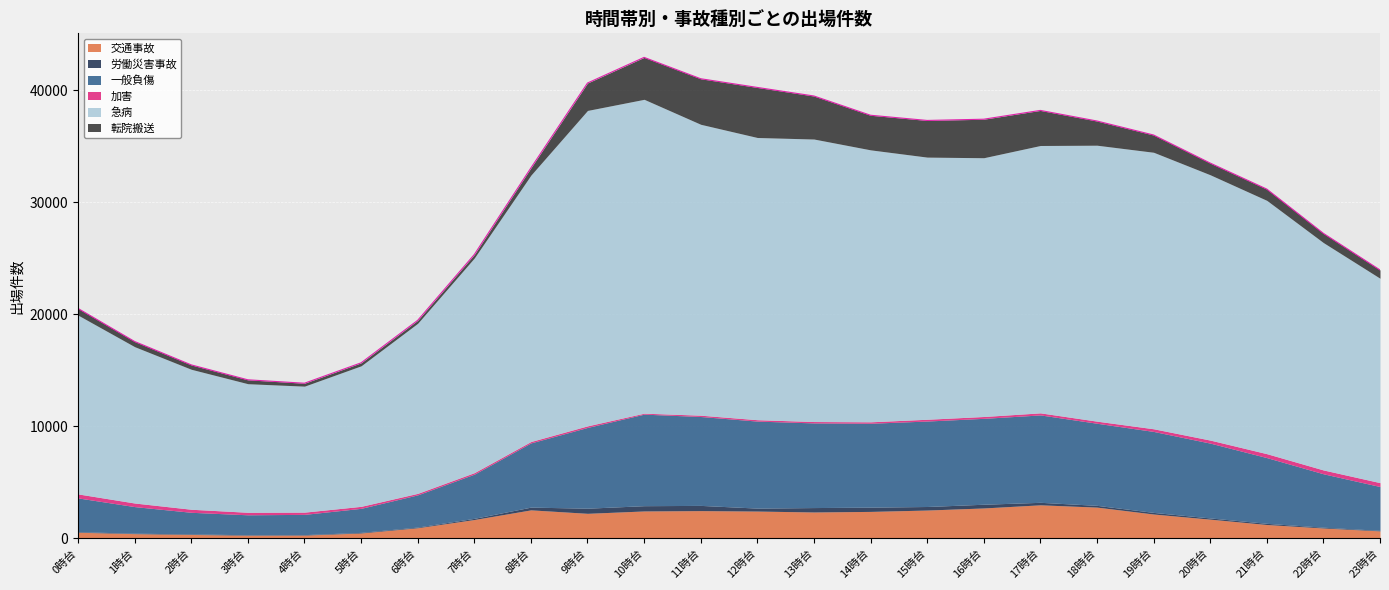

Reading right to left, extract all data points from this chart.

交通事故: 23時台=666	22時台=925	21時台=1235	20時台=1712	19時台=2171	18時台=2788	17時台=2993	16時台=2713	15時台=2527	14時台=2405	13時台=2354	12時台=2436	11時台=2476	10時台=2445	9時台=2234	8時台=2543	7時台=1682	6時台=947	5時台=479	4時台=290	3時台=280	2時台=348	1時台=420	0時台=545
労働災害事故: 23時台=47	22時台=69	21時台=104	20時台=109	19時台=144	18時台=157	17時台=223	16時台=332	15時台=316	14時台=380	13時台=394	12時台=264	11時台=465	10時台=471	9時台=458	8時台=245	7時台=105	6時台=59	5時台=54	4時台=42	3時台=40	2時台=48	1時台=41	0時台=49
一般負傷: 23時台=3912	22時台=4769	21時台=5869	20時台=6680	19時台=7229	18時台=7329	17時台=7802	16時台=7669	15時台=7630	14時台=7490	13時台=7557	12時台=7767	11時台=7935	10時台=8171	9時台=7210	8時台=5732	7時台=3944	6時台=2877	5時台=2146	4時台=1809	3時台=1782	2時台=1929	1時台=2372	0時台=3015
加害: 23時台=348	22時台=342	21時台=350	20時台=271	19時台=238	18時台=187	17時台=184	16時台=164	15時台=159	14時台=128	13時台=123	12時台=124	11時台=117	10時台=87	9時台=141	8時台=126	7時台=135	6時台=134	5時台=178	4時台=199	3時台=224	2時台=272	1時台=321	0時台=357
急病: 23時台=18246	22時台=20297	21時台=22615	20時台=23686	19時台=24685	18時台=24636	17時台=23870	16時台=23102	15時台=23402	14時台=24279	13時台=25220	12時台=25194	11時台=25970	10時台=28020	9時台=28159	8時台=23781	7時台=19164	6時台=15184	5時台=12546	4時台=11248	3時台=11479	2時台=12496	1時台=13956	0時台=15963
転院搬送: 23時台=741	22時台=826	21時台=1006	20時台=1045	19時台=1541	18時台=2160	17時台=3131	16時台=3438	15時台=3274	14時台=3090	13時台=3842	12時台=4470	11時台=4068	10時台=3744	9時台=2445	8時台=640	7時台=305	6時台=260	5時台=264	4時台=259	3時台=348	2時台=392	1時台=462	0時台=594